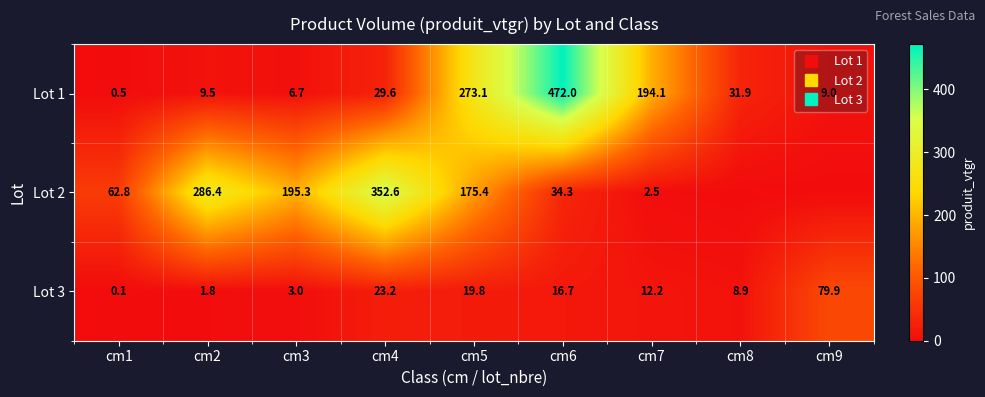

Which series has the largest total across all categories?

Lot 2